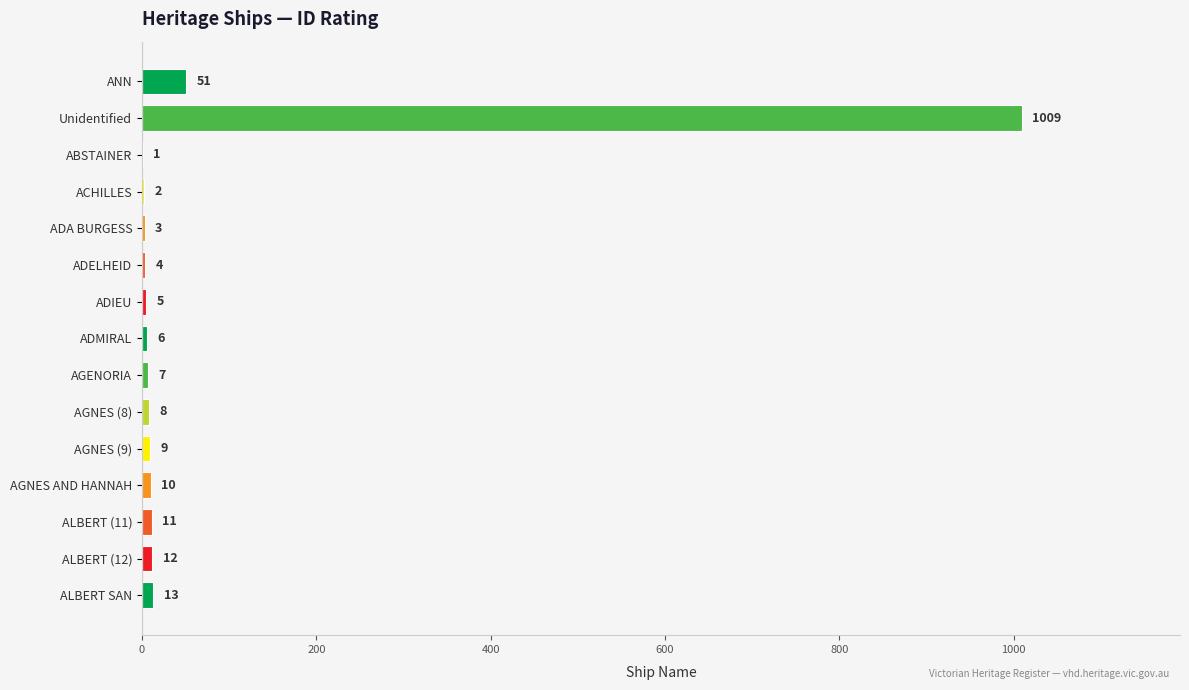

Which label corresponds to the largest value in the chart?

Unidentified